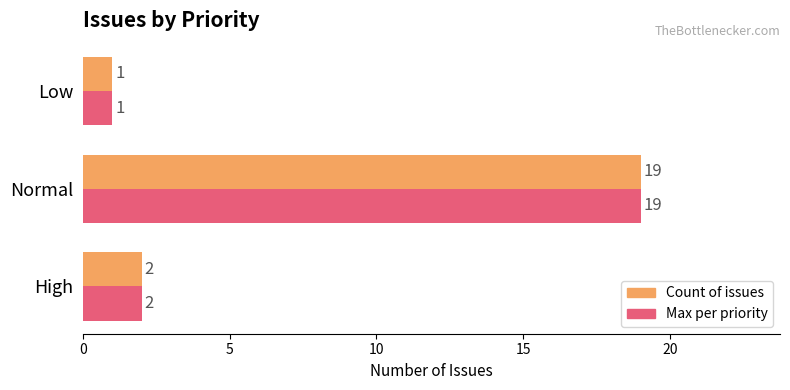

Is the value of Max per priority at High greater than the value of Count of issues at Low?

Yes